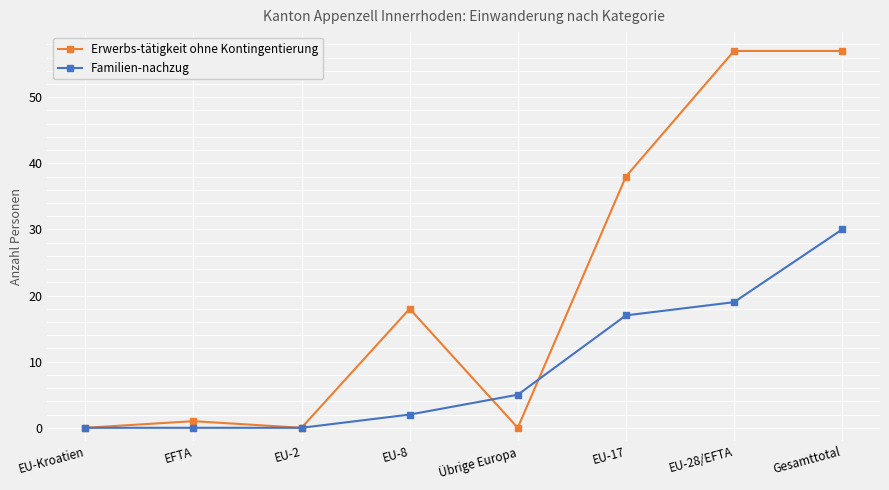

What position from the right is EU-28/EFTA?

2